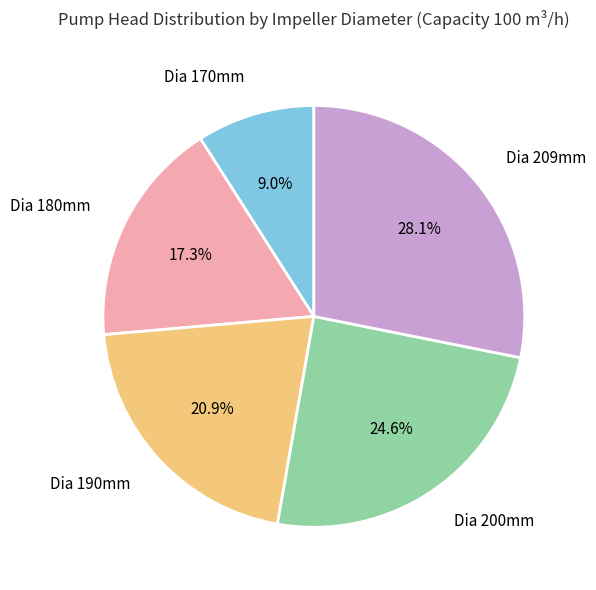

Which has a higher value, Dia 180mm or Dia 209mm?

Dia 209mm